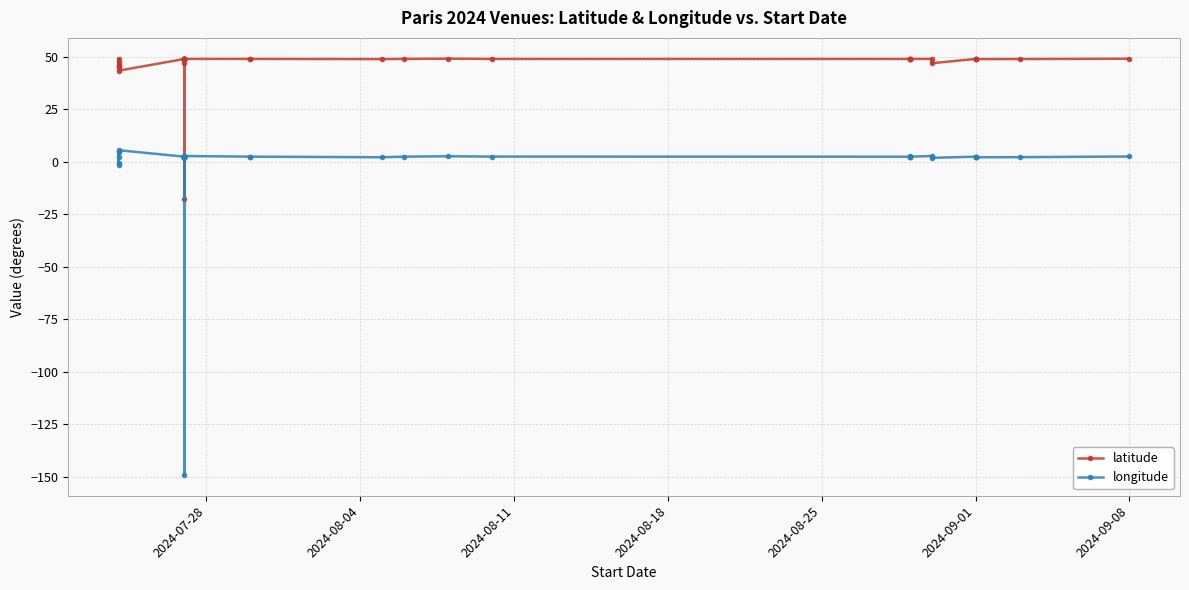

At how many categories does at least one series exceed -50?

40